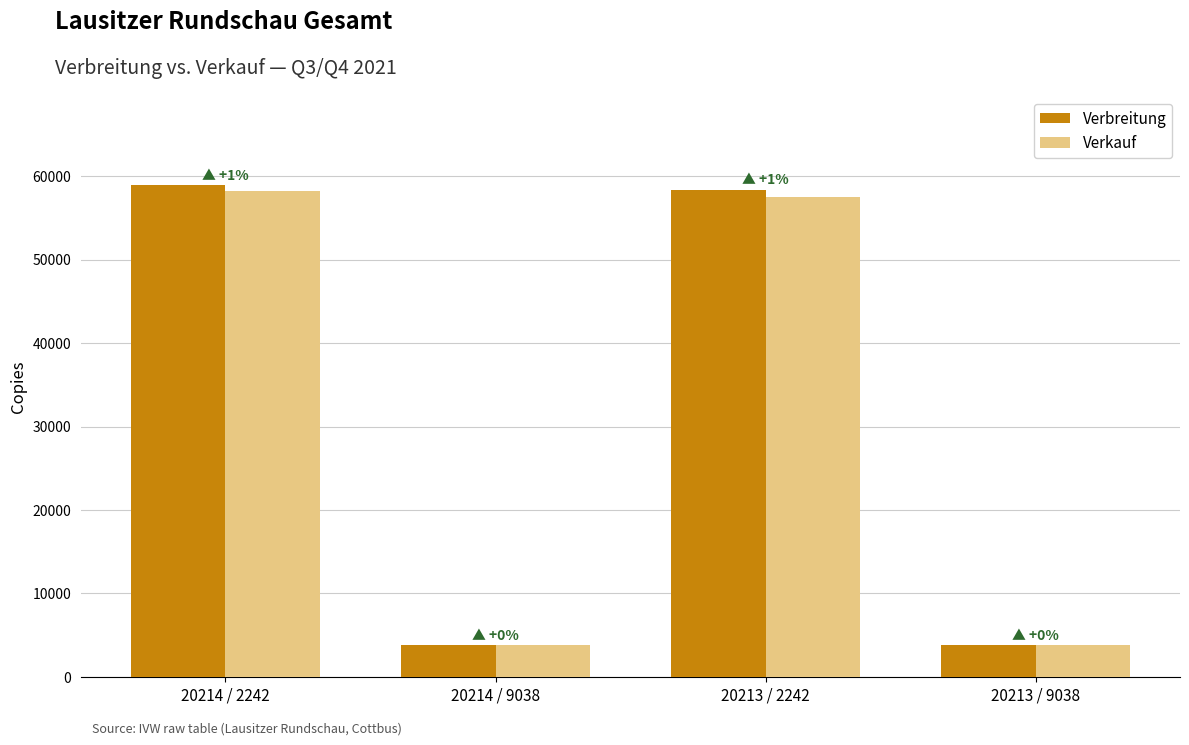

Rank the series at 20213 / 2242 from lowest to highest value.

Verkauf, Verbreitung